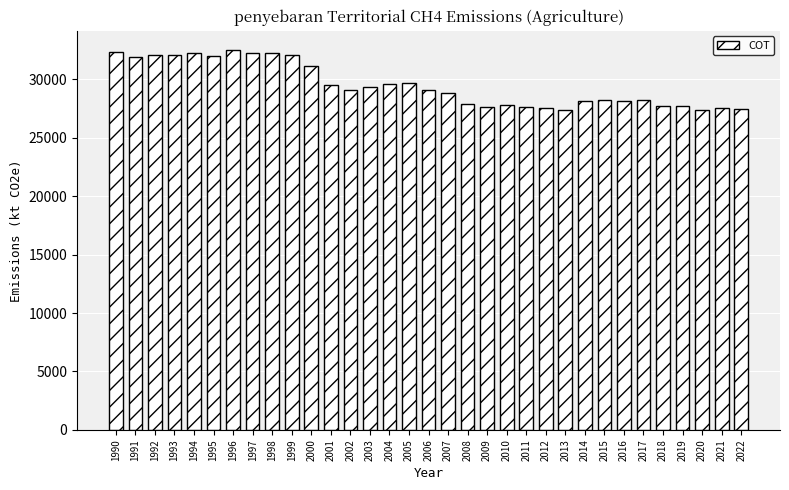

What is the smallest value displayed?

27370.7